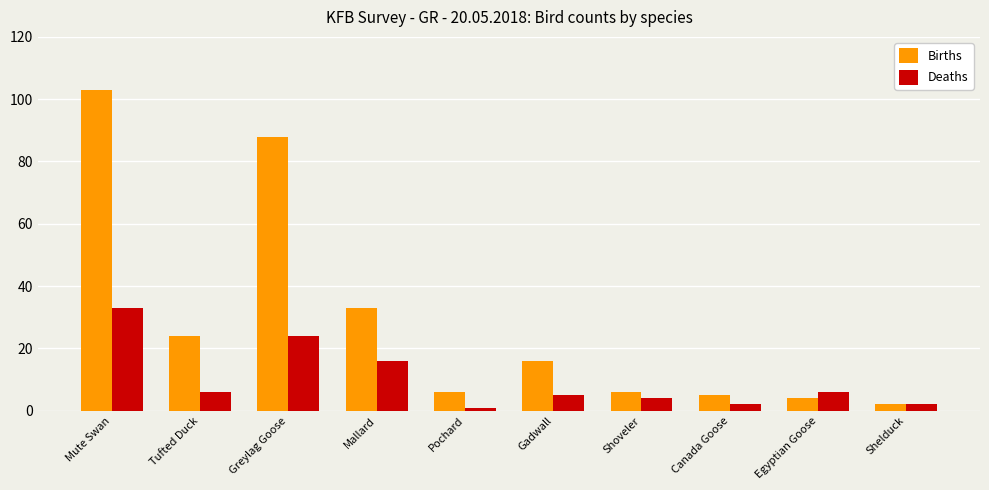

How many categories are shown in the chart?

10